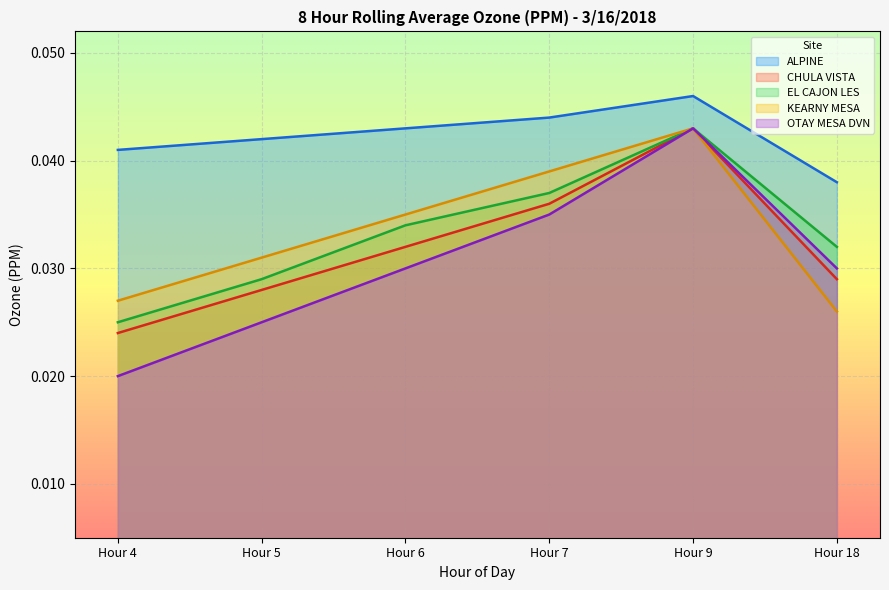

True or false: ALPINE has more than 2 interior local peaks.

False